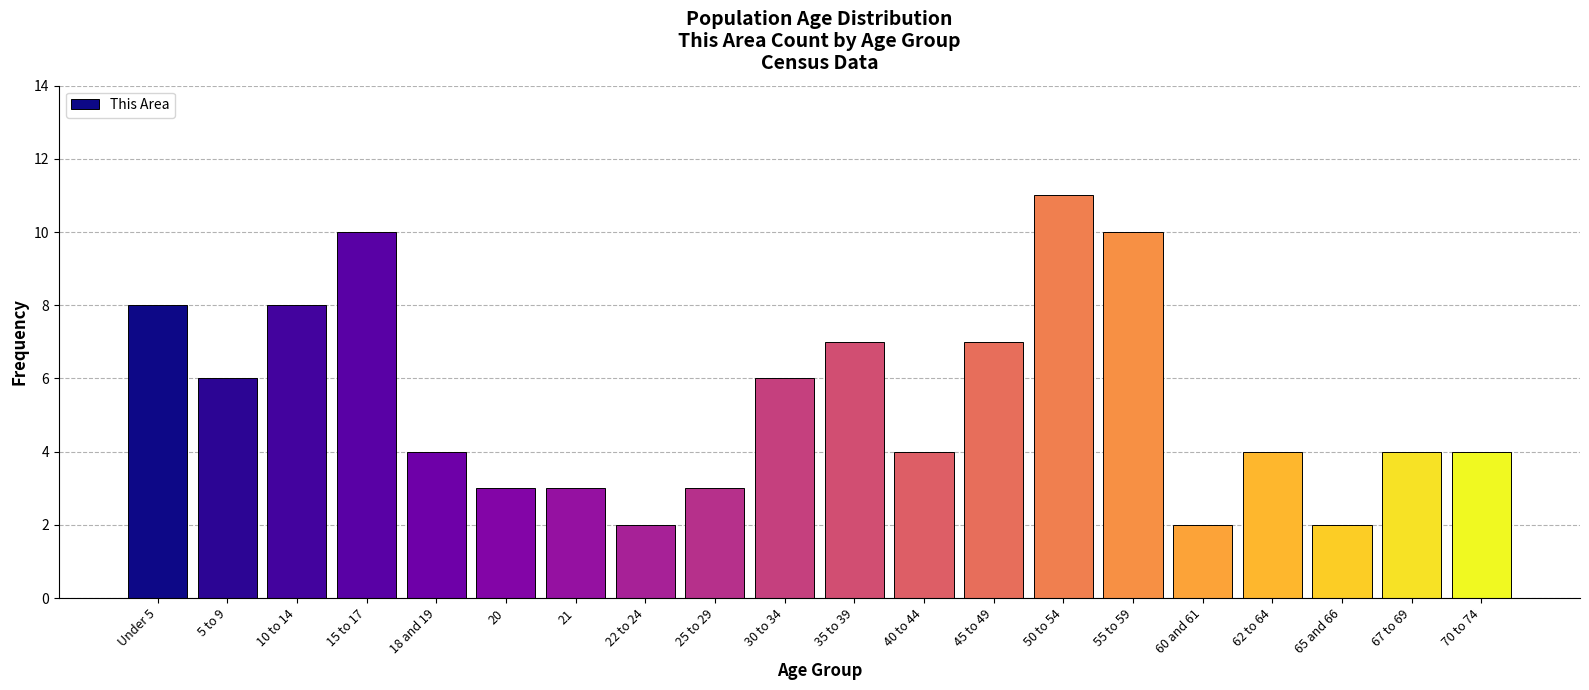

Reading right to left, what are all the values shown in this chart?

70 to 74=4	67 to 69=4	65 and 66=2	62 to 64=4	60 and 61=2	55 to 59=10	50 to 54=11	45 to 49=7	40 to 44=4	35 to 39=7	30 to 34=6	25 to 29=3	22 to 24=2	21=3	20=3	18 and 19=4	15 to 17=10	10 to 14=8	5 to 9=6	Under 5=8